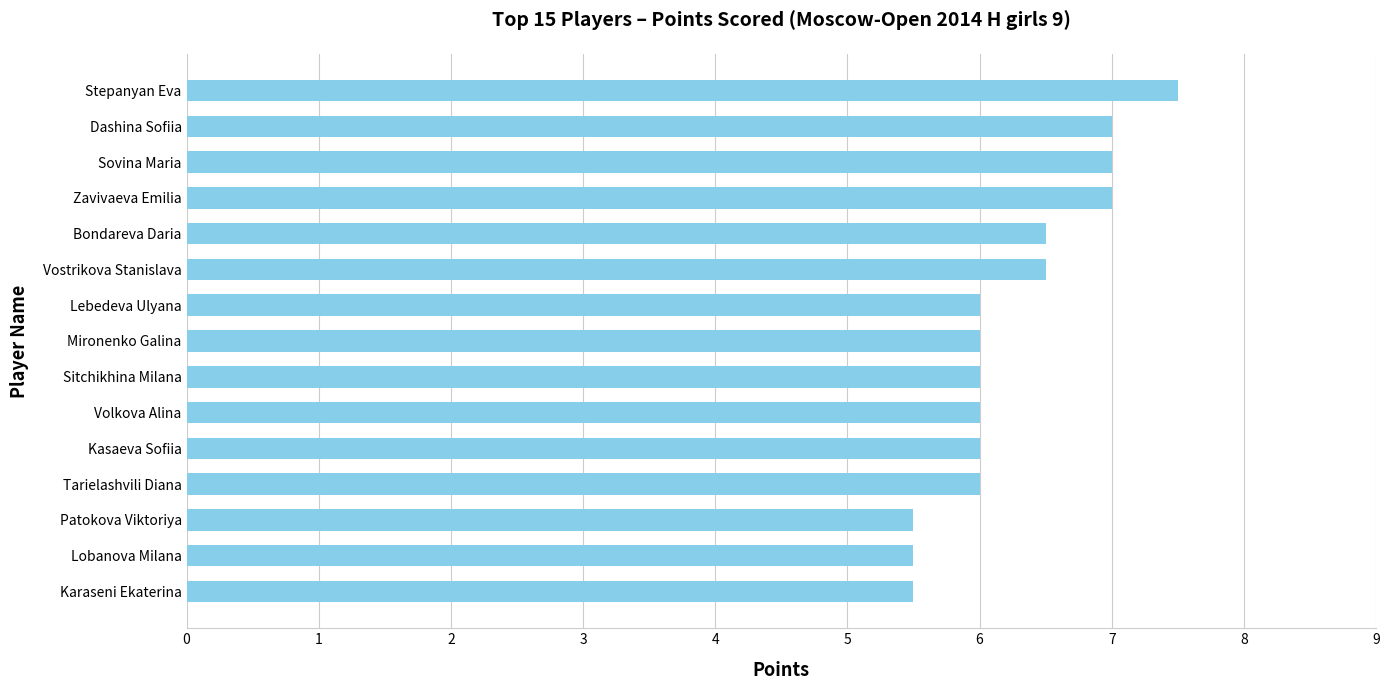

What is the maximum value shown in the chart?

7.5